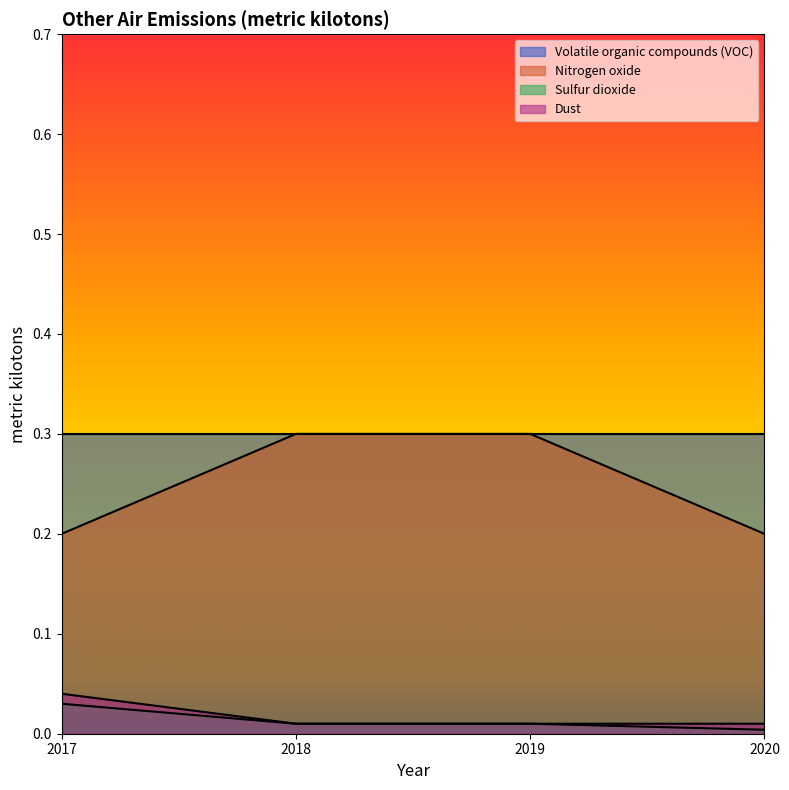

What is the difference between the maximum and minimum values in the Nitrogen oxide series?

0.1